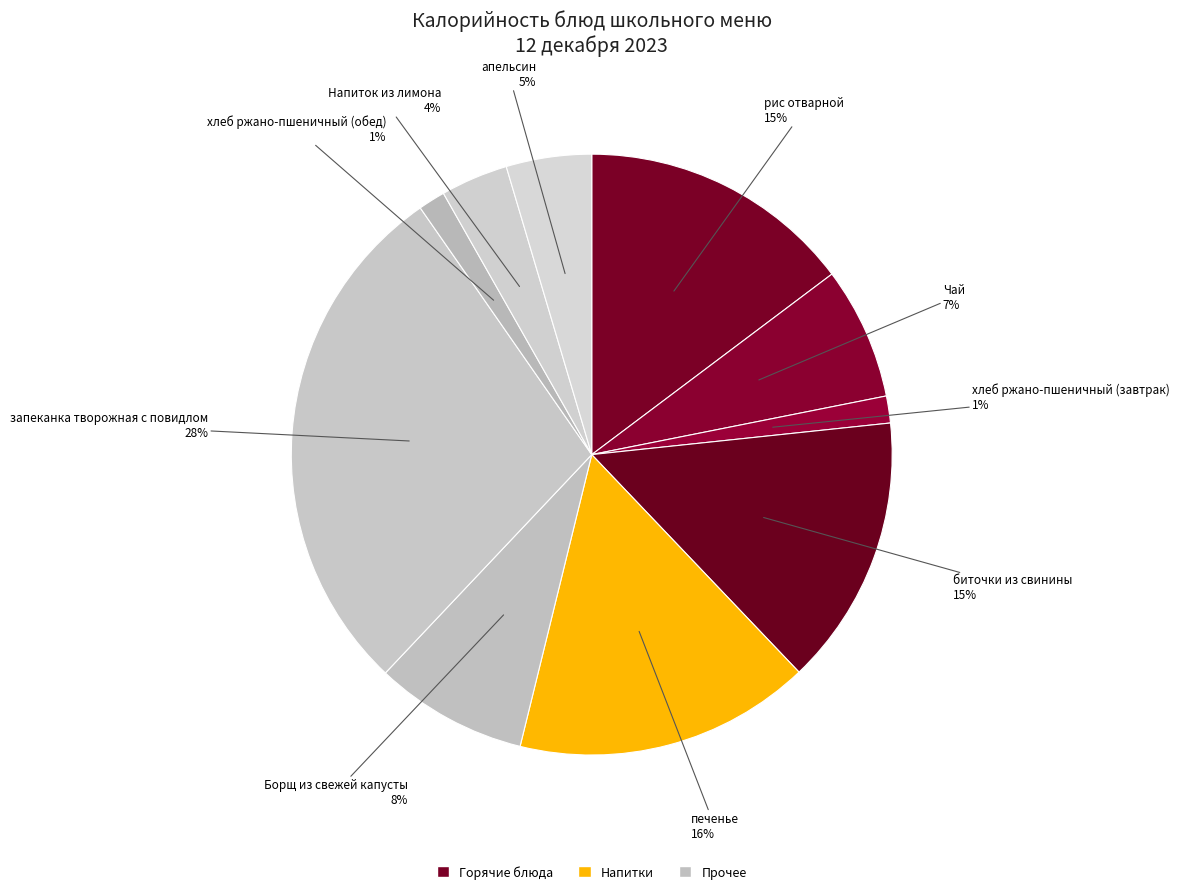

To the nearest percent, what is the difference between the хлеб ржано-пшеничный (обед) and печенье slice percentages?

15%